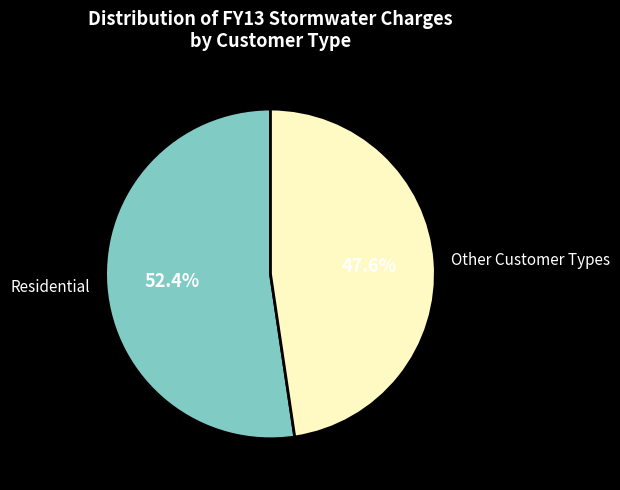

Which slice is the largest?

Residential